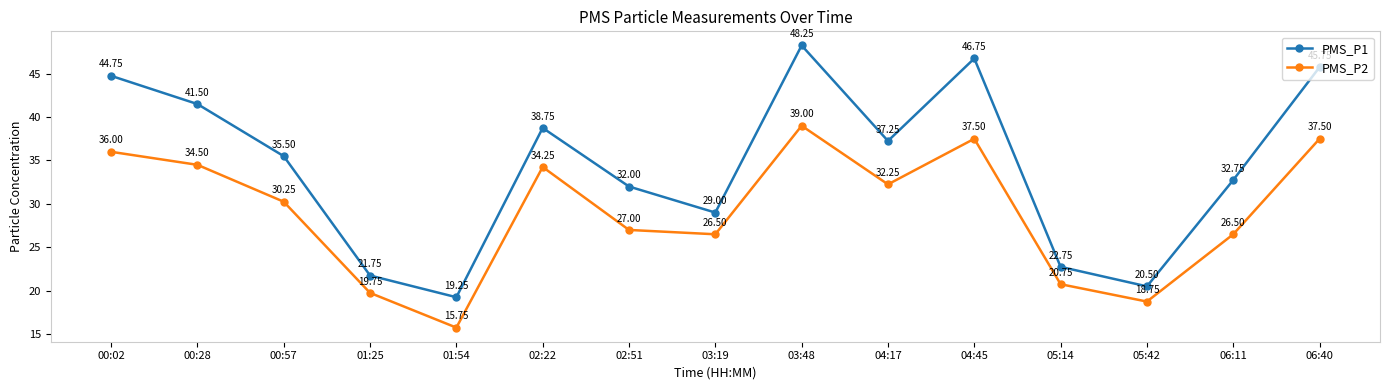

In PMS_P1, how many points are higher than both neighbors (excluding endpoints)?

3